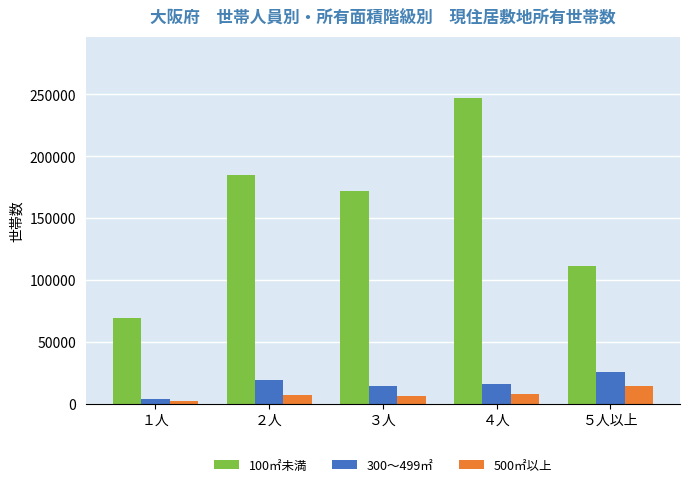

Which series has the largest range (max minus min)?

100㎡未満